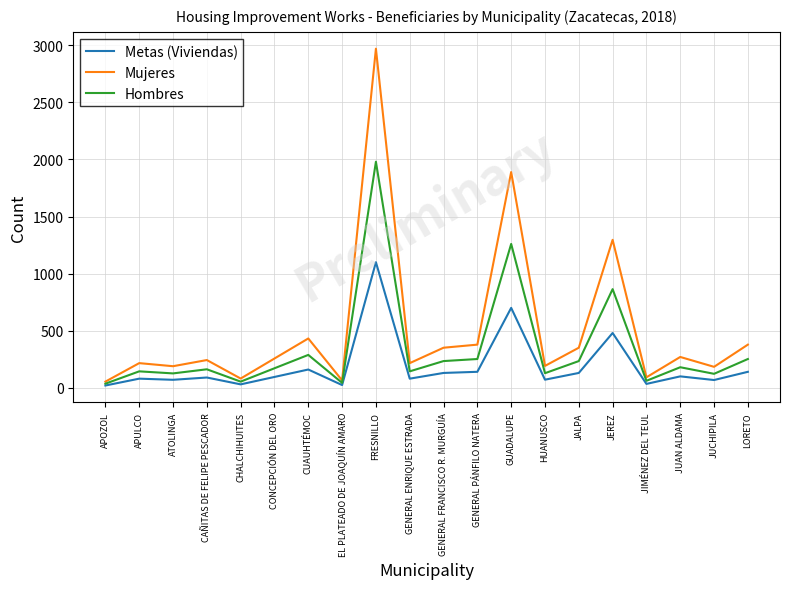

What is the difference between the maximum and minimum values in the Hombres series?

1944.0